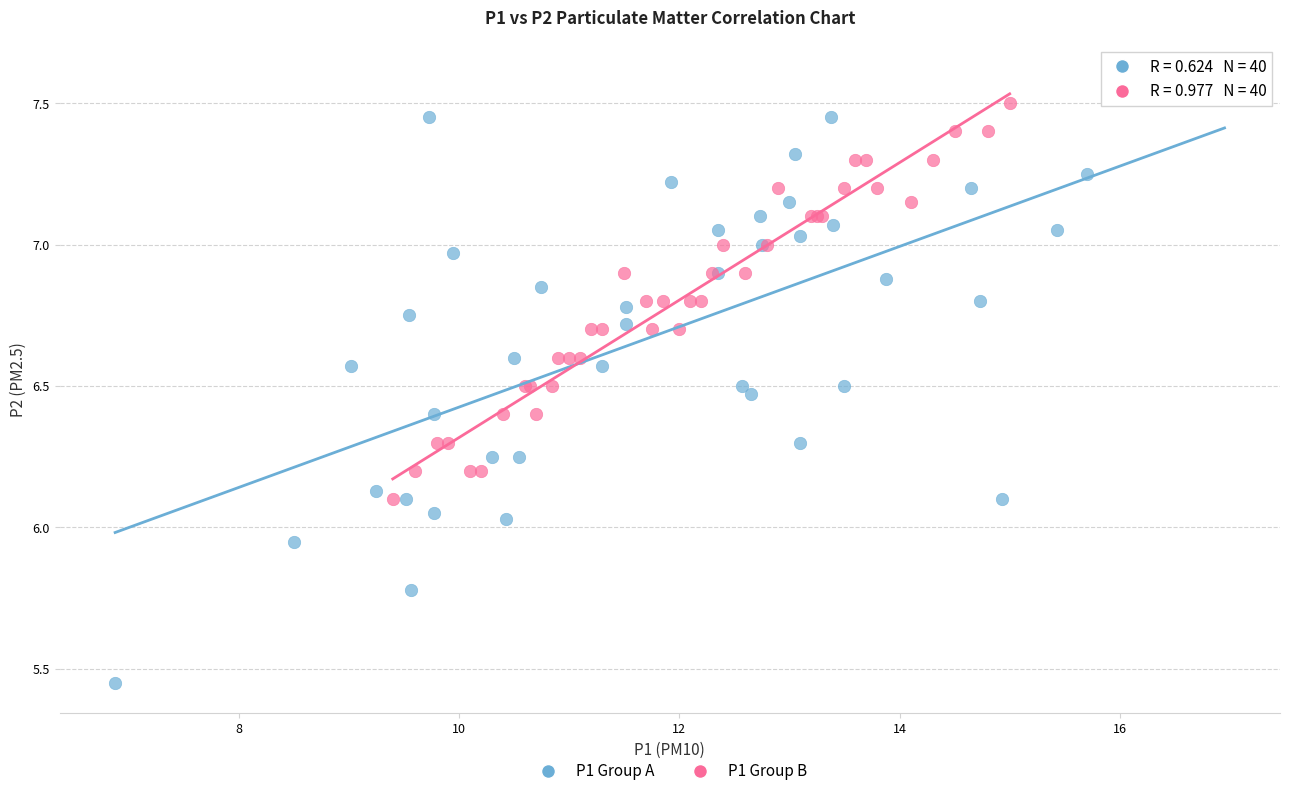

Which series contains the lowest Y value?

P1 Group A